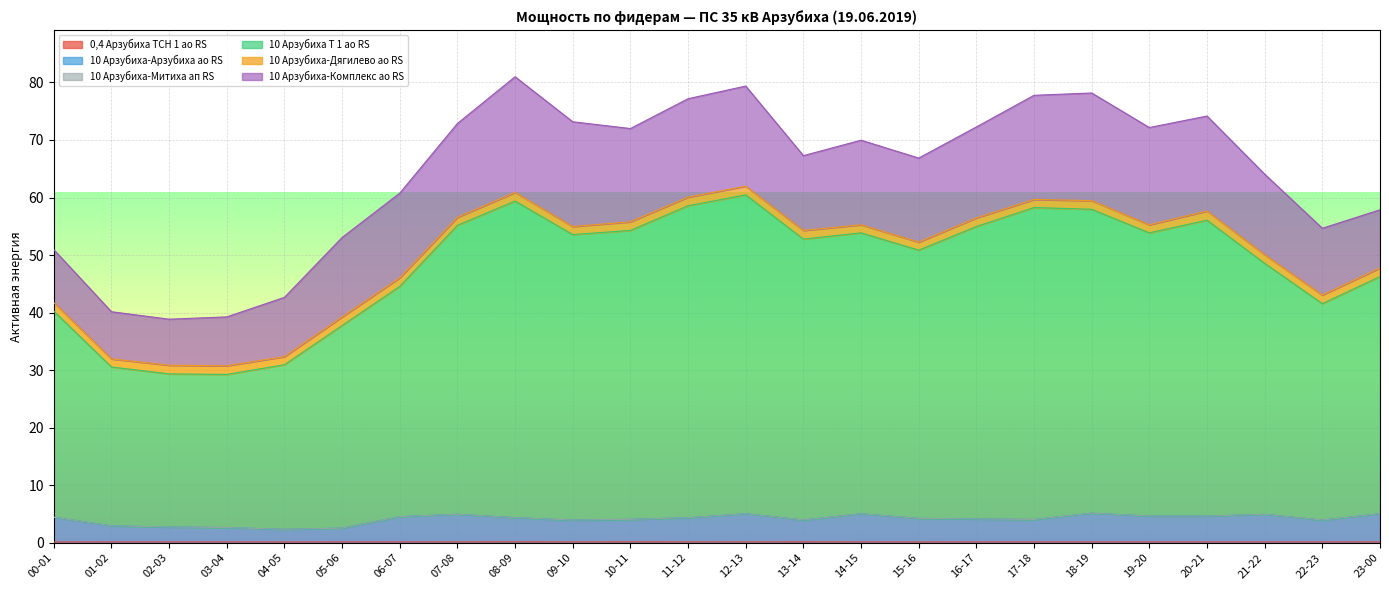

Does the chart display data point markers on the line(s)?

No